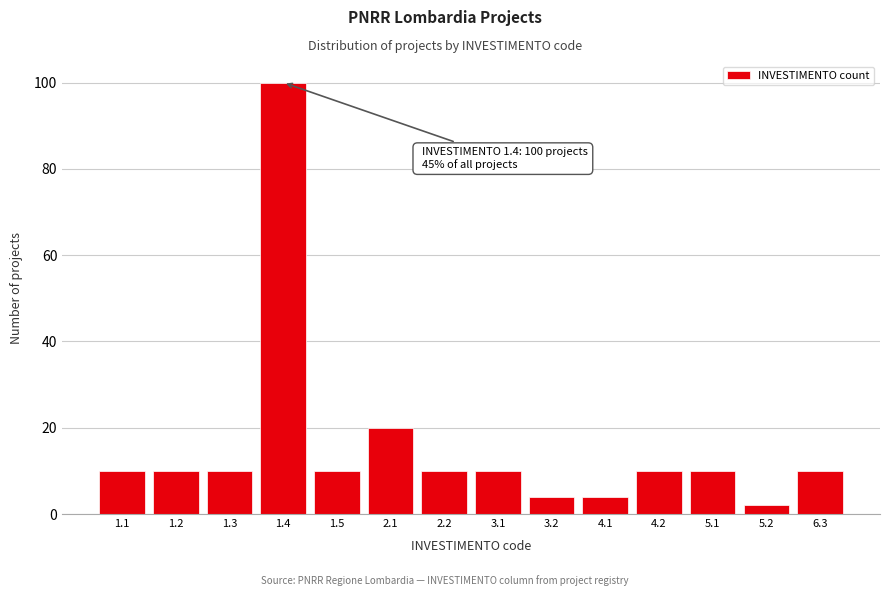

Reading right to left, extract all data points from this chart.

10	2	10	10	4	4	10	10	20	10	100	10	10	10